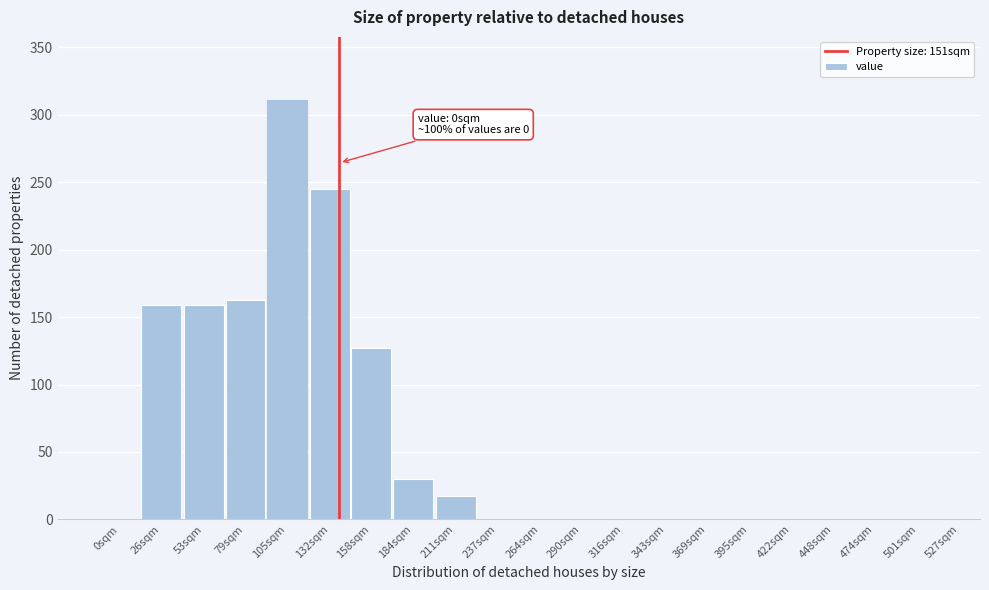

Reading left to right, what are all the values shown in this chart?

0sqm=0	26sqm=159	53sqm=159	79sqm=163	105sqm=311	132sqm=245	158sqm=127	184sqm=30	211sqm=17	237sqm=0	264sqm=0	290sqm=0	316sqm=0	343sqm=0	369sqm=0	395sqm=0	422sqm=0	448sqm=0	474sqm=0	501sqm=0